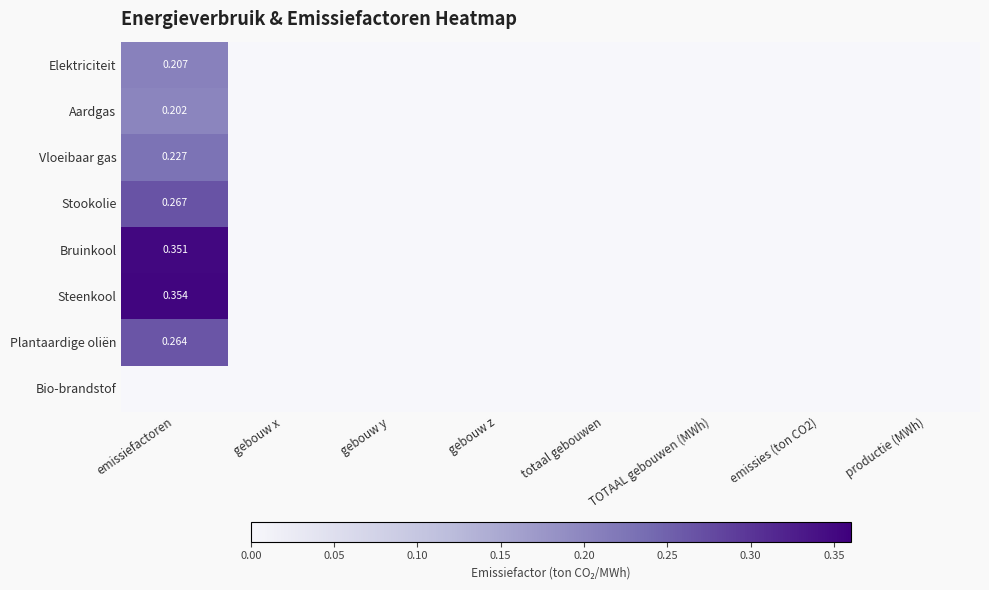

Which label corresponds to the largest value in the chart?

emissiefactoren